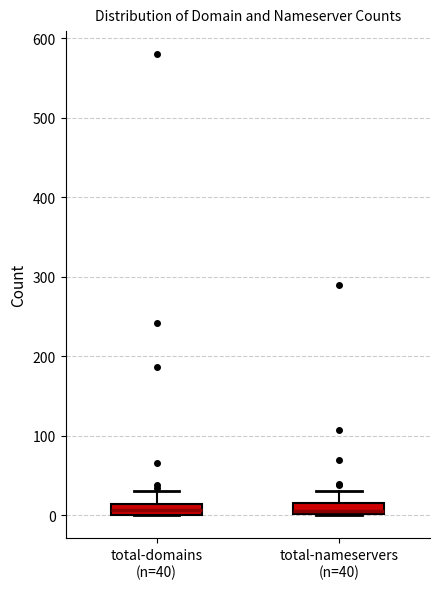

Where does the upper whisker of the box for total-nameservers (n=40) end on the y-axis? The values are not printed on the chart, so give them approximately, as read against the axis.

30